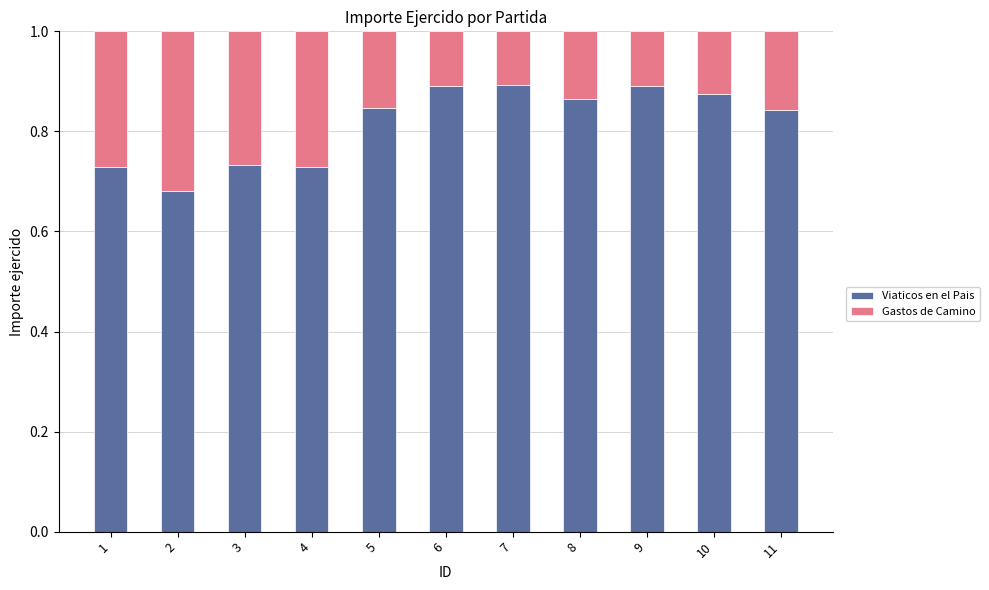

Is it true that Viaticos en el Pais equals 1.3 at 10?

False